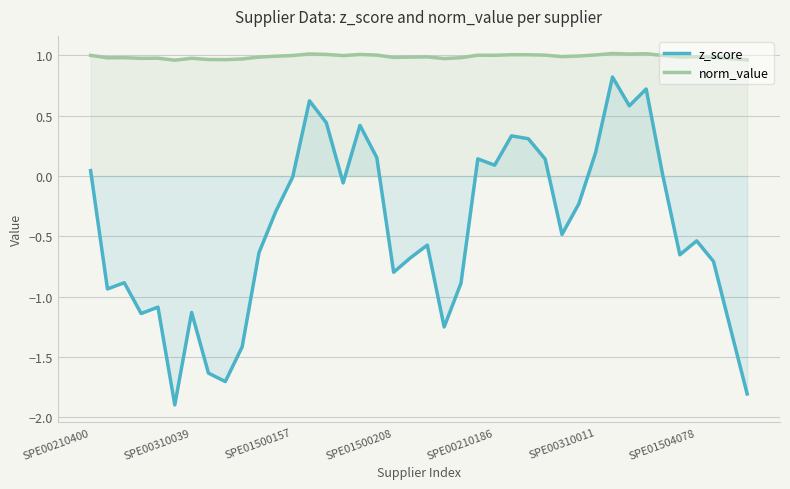

Reading left to right, list all the values displayed in this chart.

z_score: 0.0	-0.9	-0.9	-1.1	-1.1	-1.9	-1.1	-1.6	-1.7	-1.4	-0.6	-0.3	-0.0	0.6	0.4	-0.1	0.4	0.2	-0.8	-0.7	-0.6	-1.3	-0.9	0.1	0.1	0.3	0.3	0.1	-0.5	-0.2	0.2	0.8	0.6	0.7	-0.0	-0.7	-0.5	-0.7	-1.3	-1.8
norm_value: 1.0	1.0	1.0	1.0	1.0	1.0	1.0	1.0	1.0	1.0	1.0	1.0	1.0	1.0	1.0	1.0	1.0	1.0	1.0	1.0	1.0	1.0	1.0	1.0	1.0	1.0	1.0	1.0	1.0	1.0	1.0	1.0	1.0	1.0	1.0	1.0	1.0	1.0	1.0	1.0